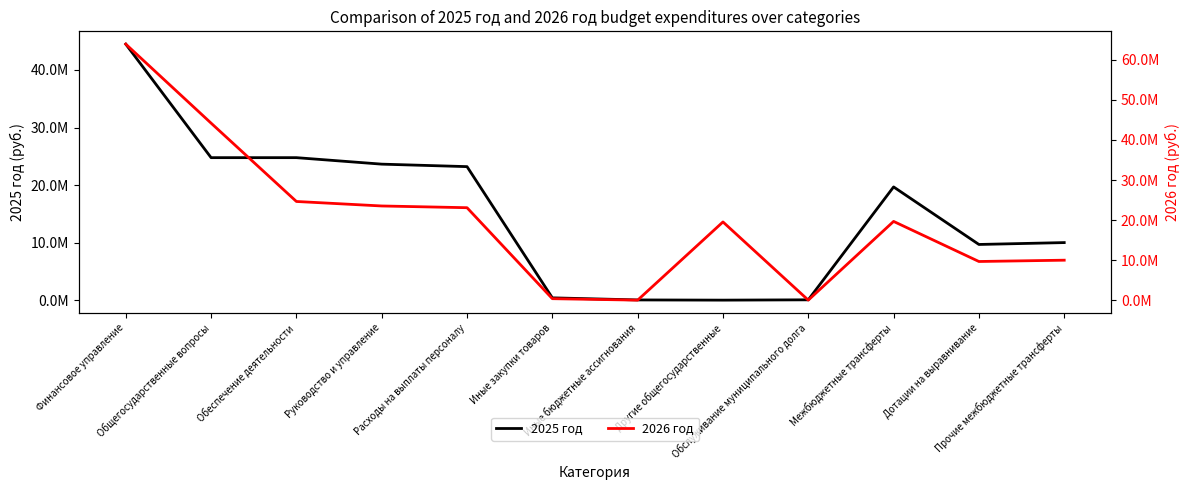

What is the value of the 2025 год point at the 1st from the left?

44488319.5